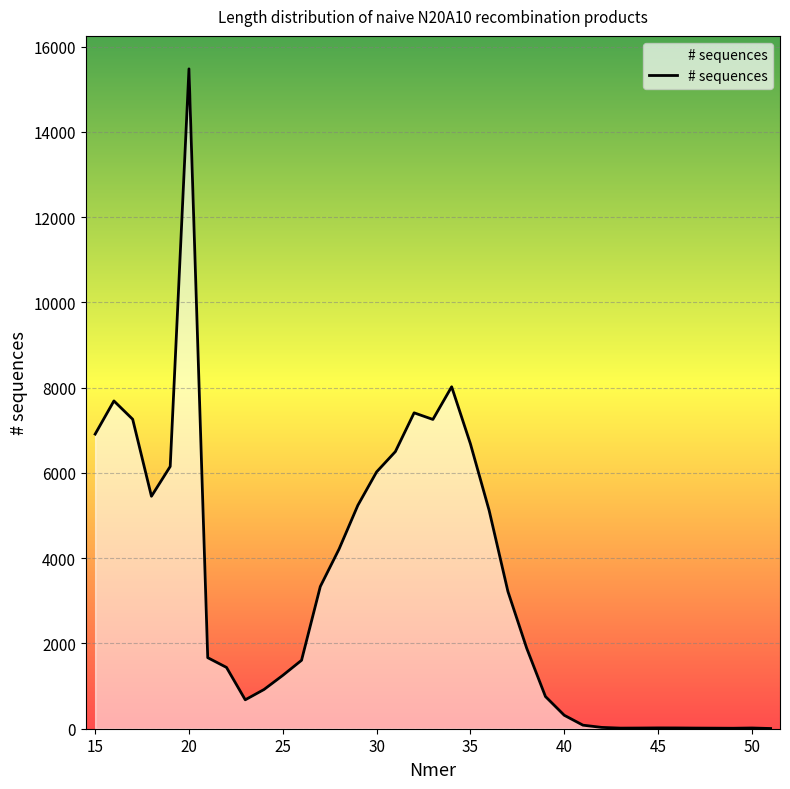

What is the difference between the maximum and minimum values?

15471